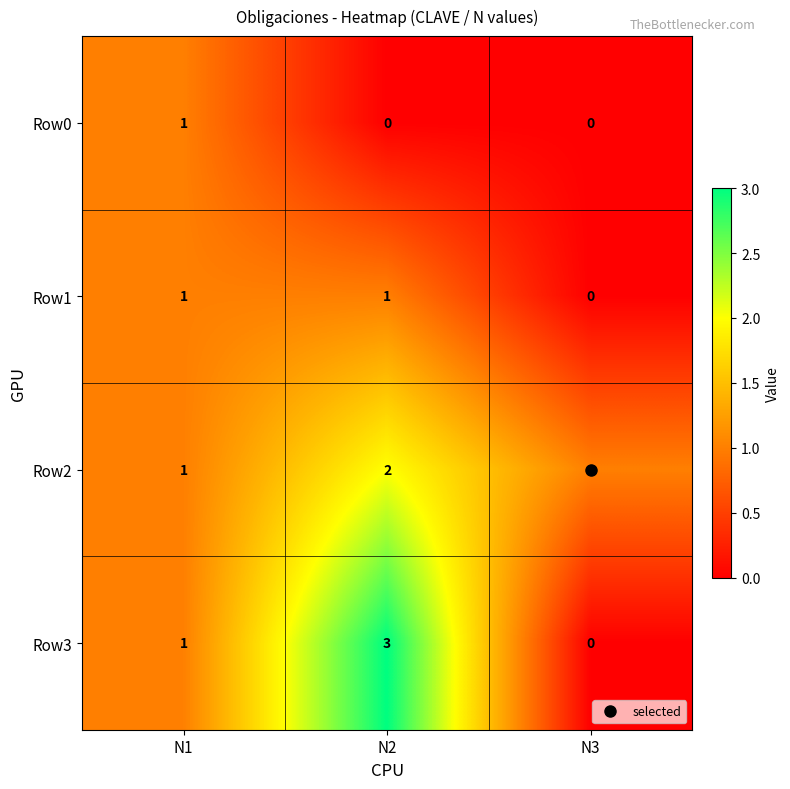

Which category has the lowest value in the Row1 series?

N3